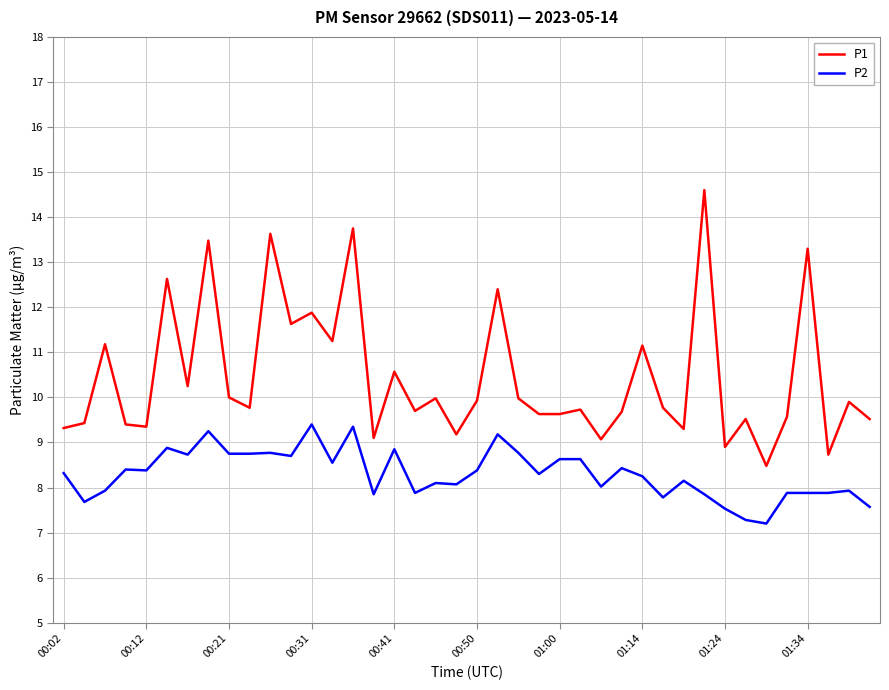

What is the lowest value of the P1 series?

8.5